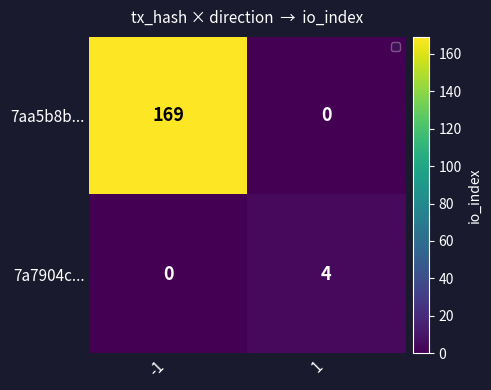

At which label does 7aa5b8b... reach its minimum?

1